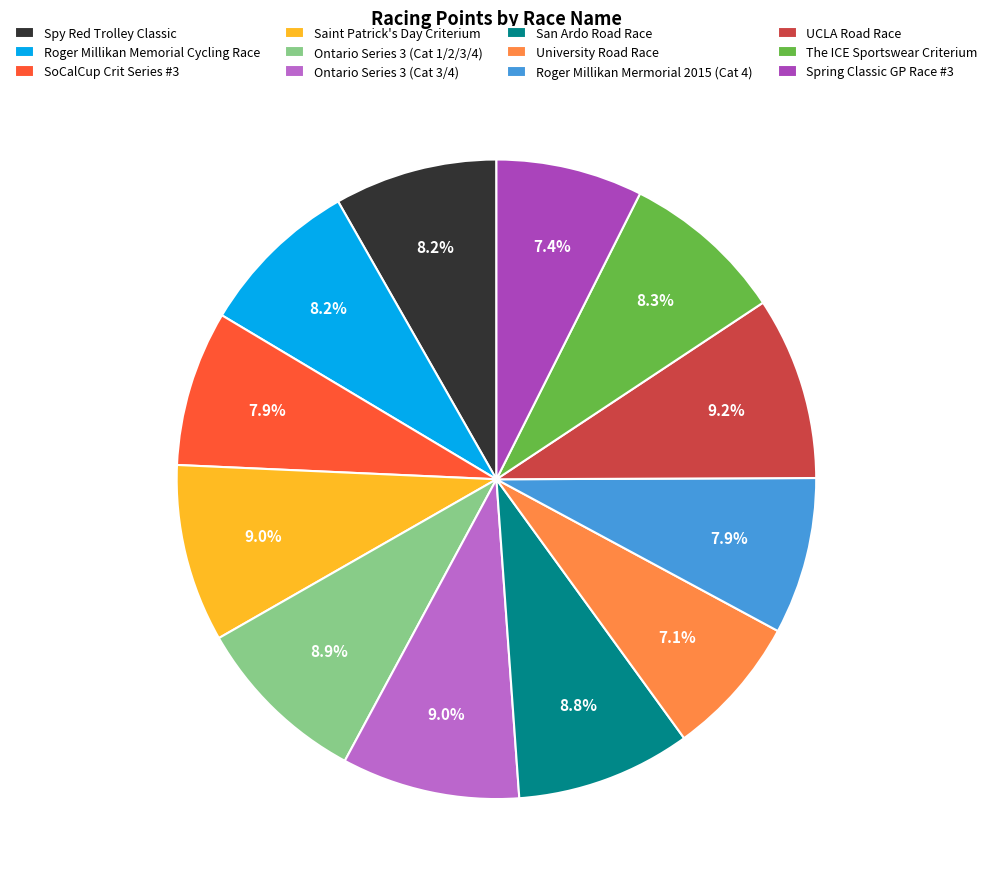

To the nearest percent, what is the average slice percentage?

8%